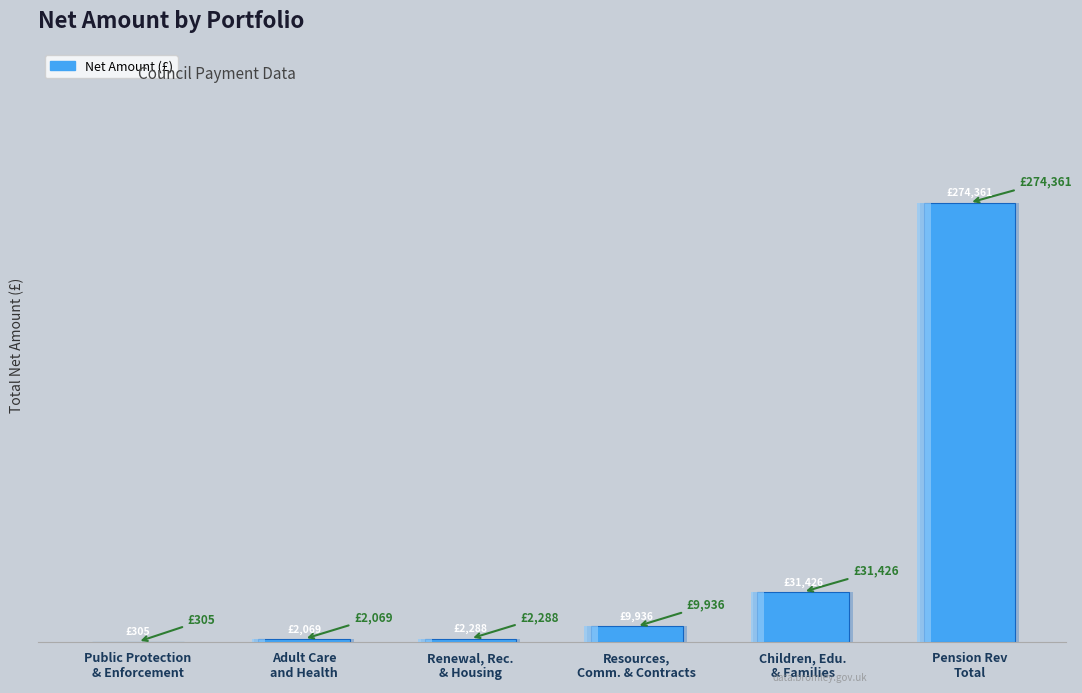

What is the label of the 5th bar from the left?

Children, Edu.
& Families